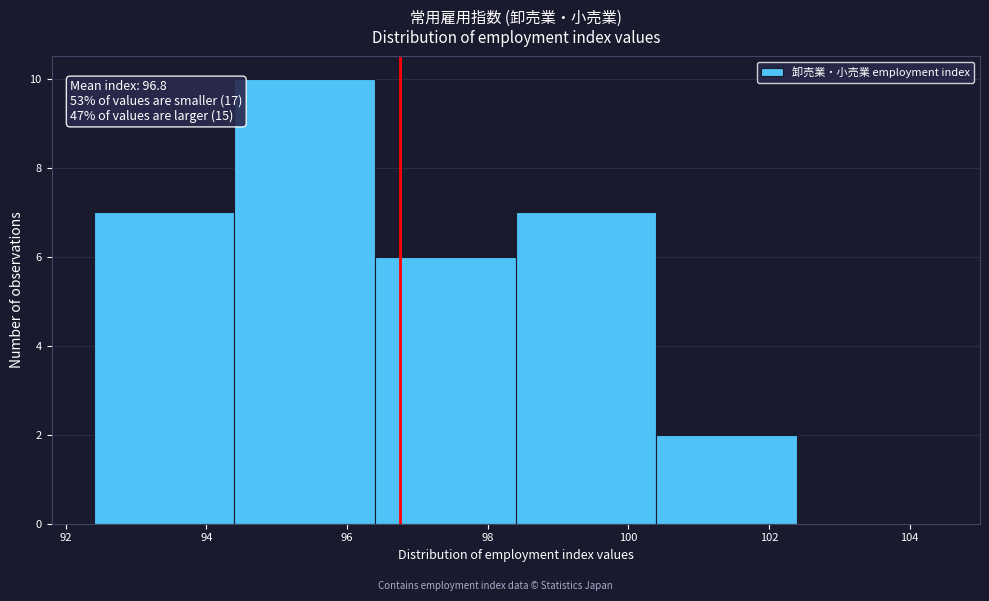

Which range on the x-axis has the tallest bar?

94.4 to 96.4